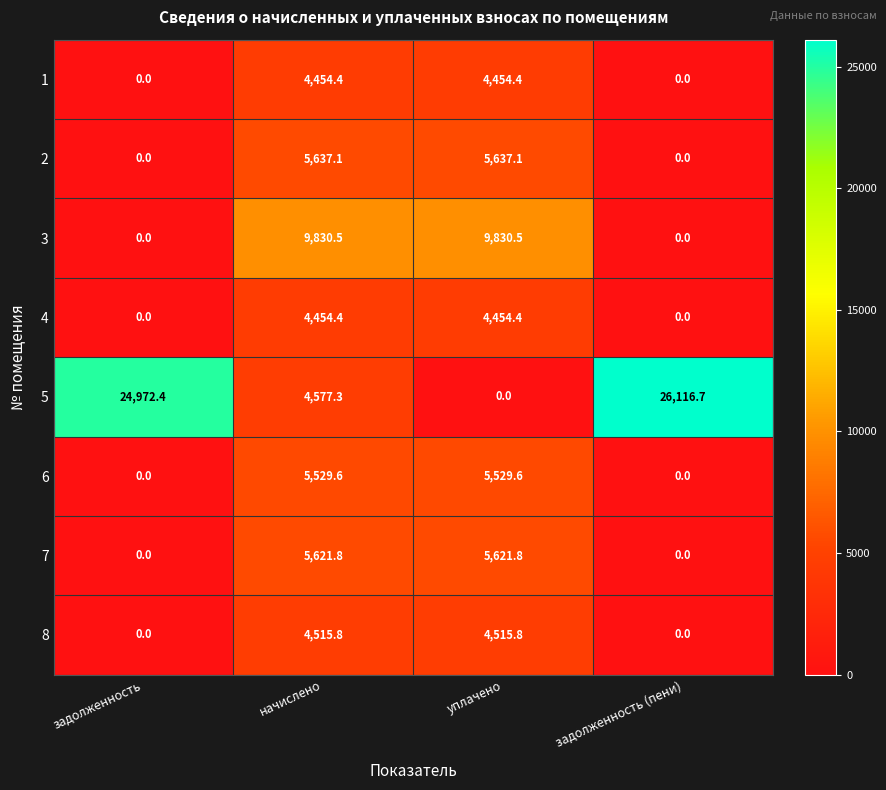

What is the total value across all series at начислено?

44620.9